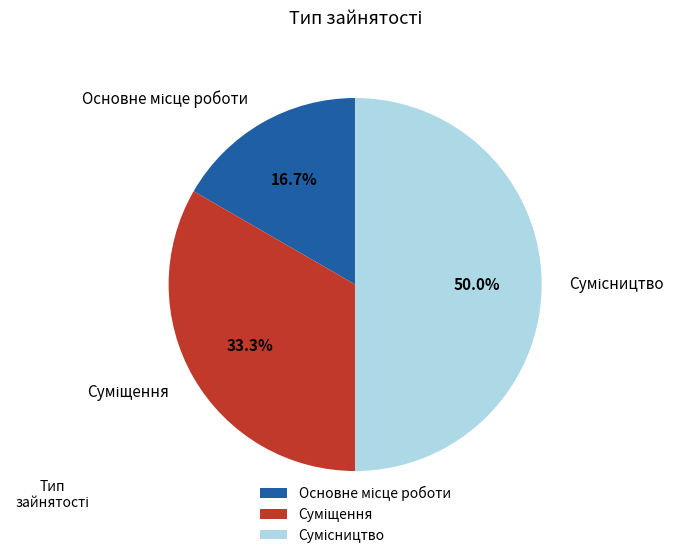

How many segments does this pie chart have?

3